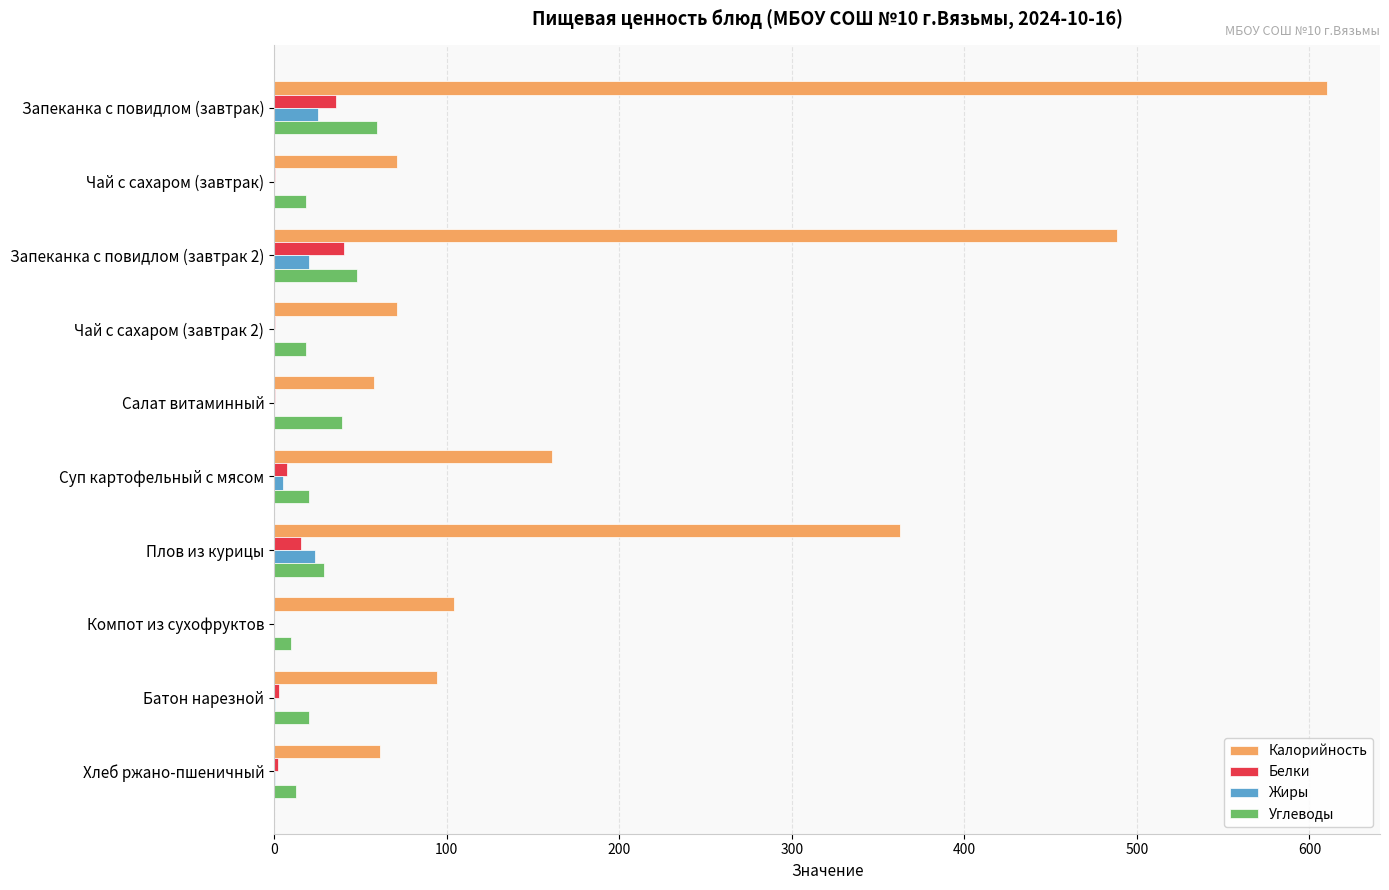

How many values in the Жиры series exceed 0?

9